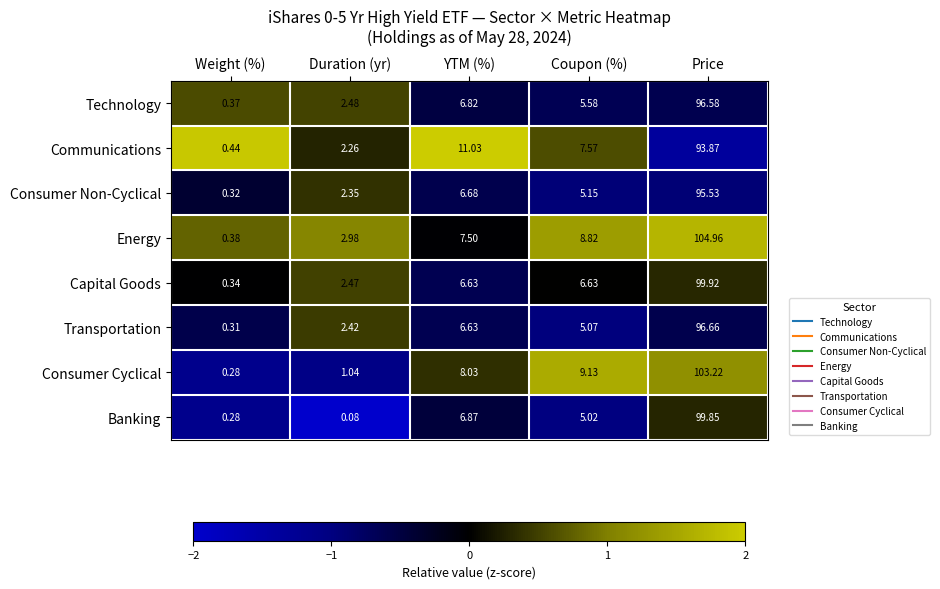

At which category is the sum across all series the highest?

Price